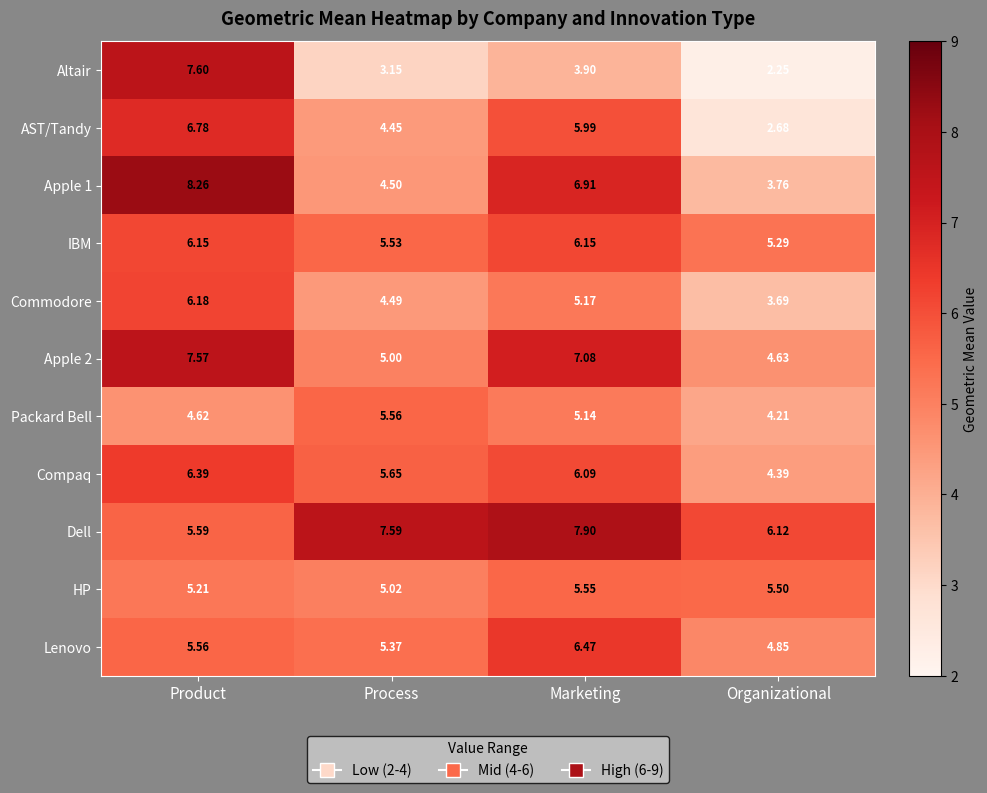

How many values in the Packard Bell series exceed 5?

2